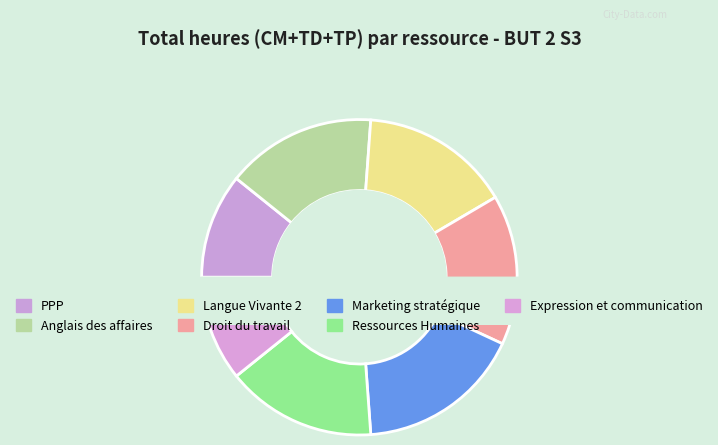

To the nearest percent, what portion does Marketing stratégique represent?

17%